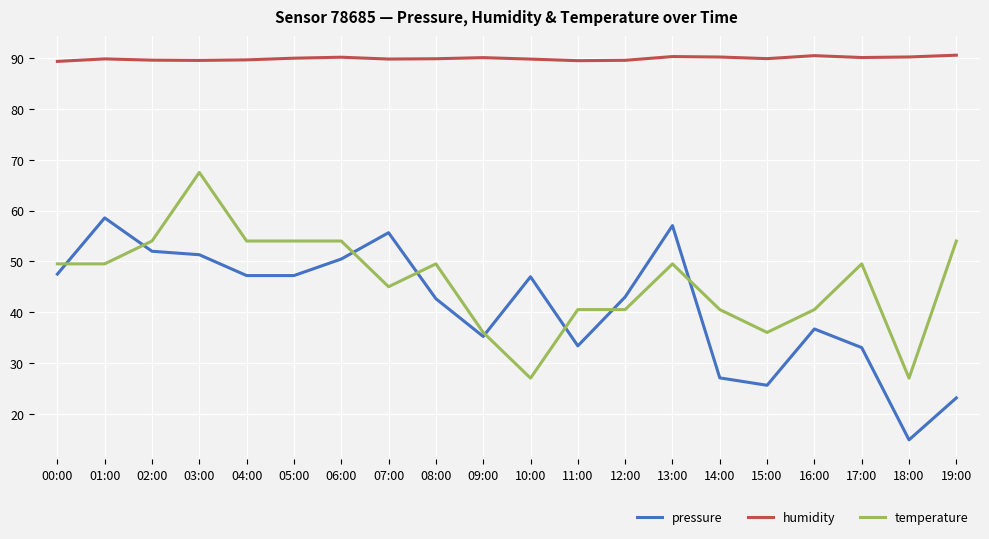

The value of humidity at 19:00 is 90.6. True or false?

True